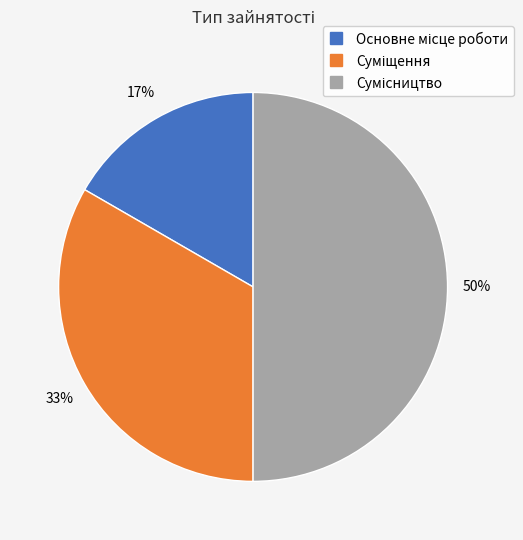

To the nearest percent, what is the difference between the largest and smallest slice percentages?

33%